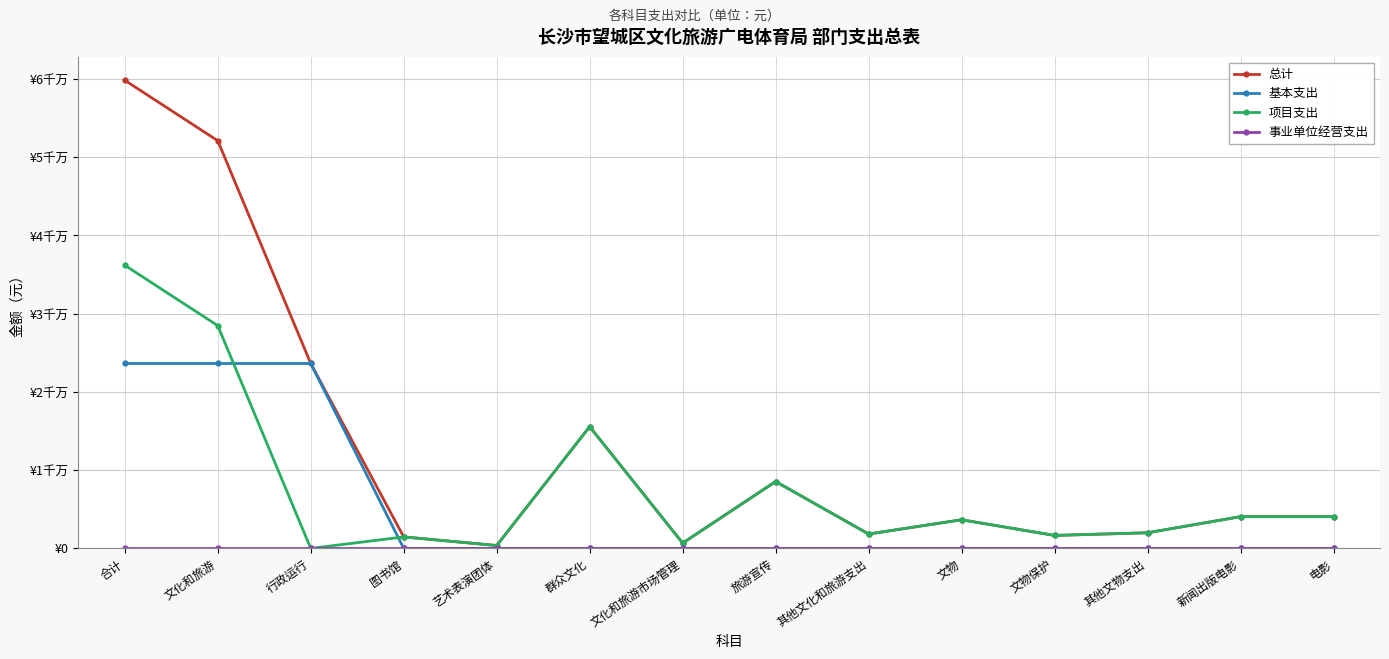

Where does the 项目支出 series first go above 3660000?

合计